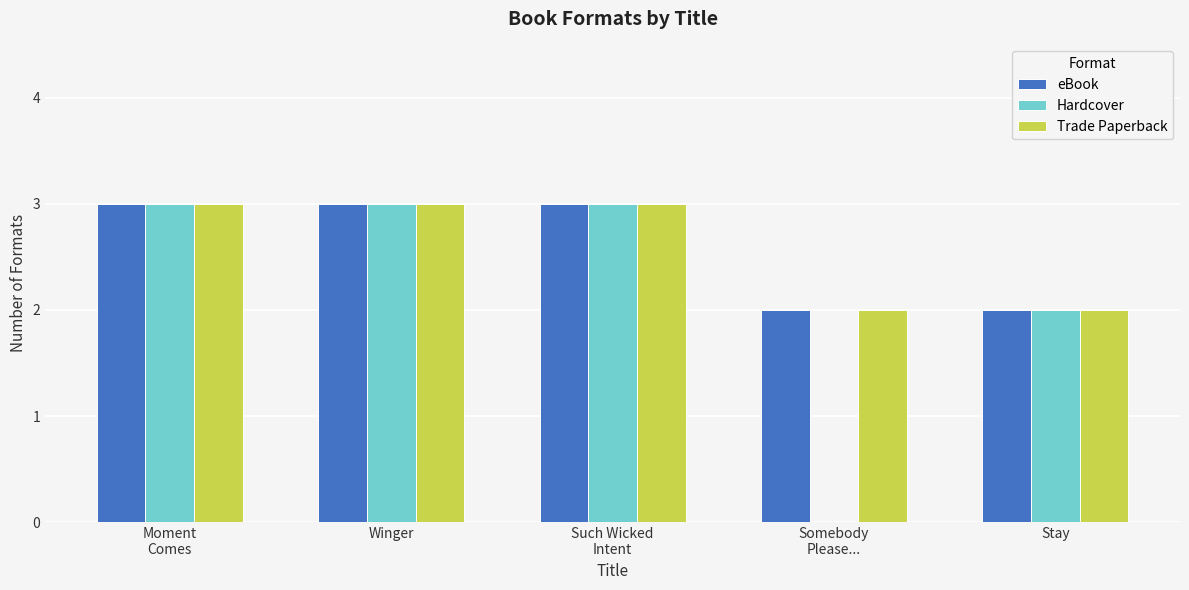

True or false: eBook has a value of 2 at Stay.

True